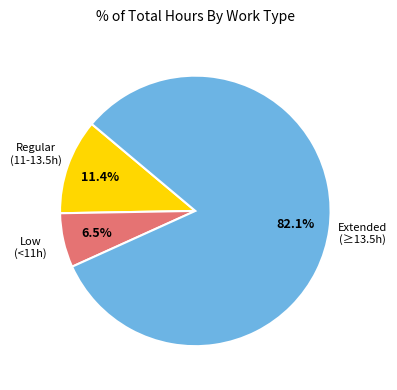

How many slices are in this pie chart?

3